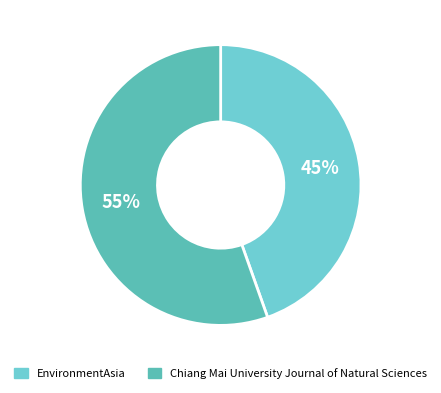

Rank the categories by value from lowest to highest.

EnvironmentAsia, Chiang Mai University Journal of Natural Sciences